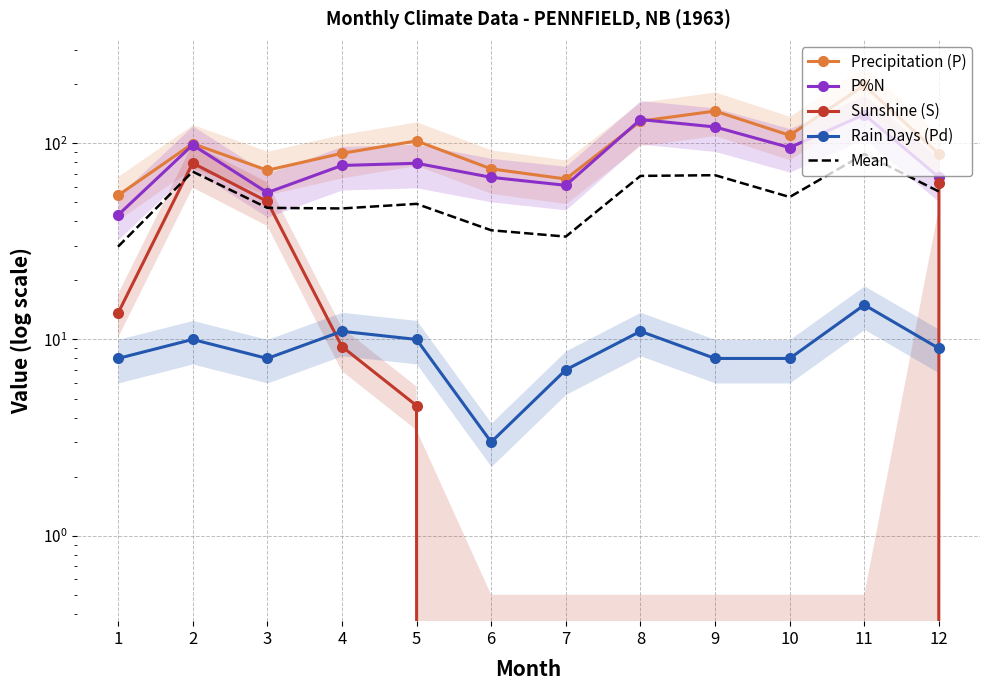

Rank the series by their maximum value, from highest to lowest.

Precipitation (P), P%N, Mean, Sunshine (S), Rain Days (Pd)